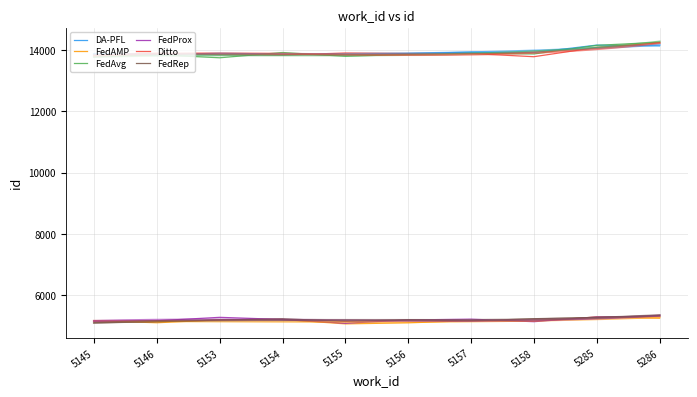

True or false: FedProx and FedAvg intersect in this chart.

False